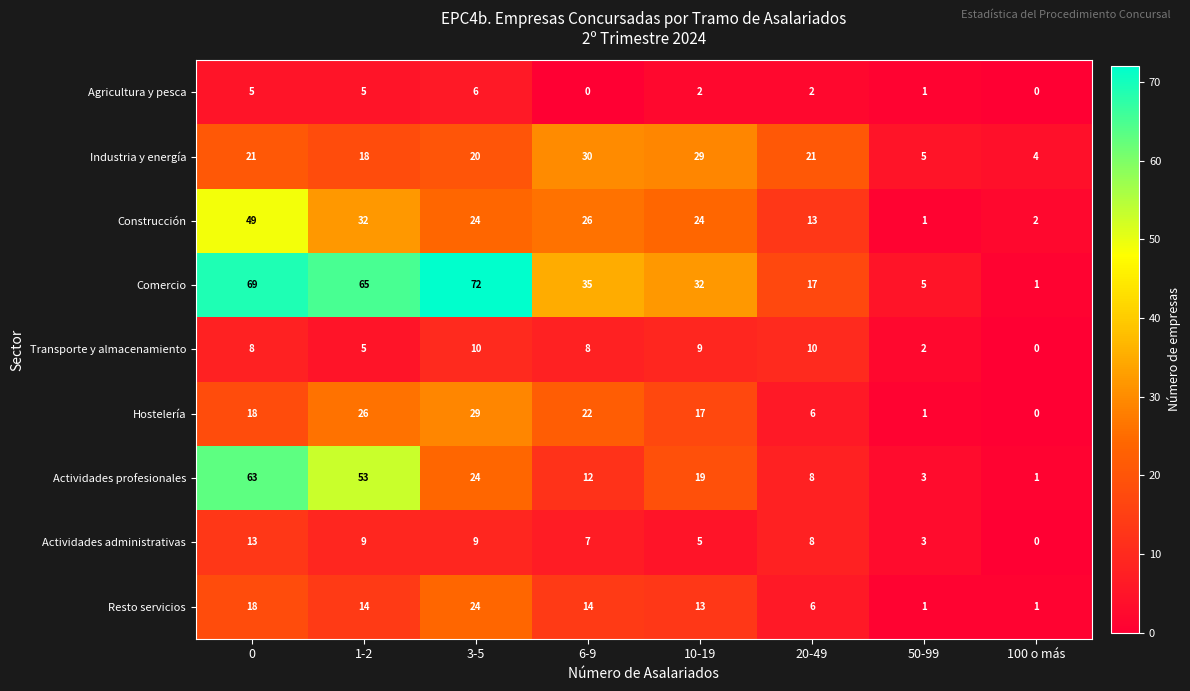

Which series has the largest total across all categories?

Comercio